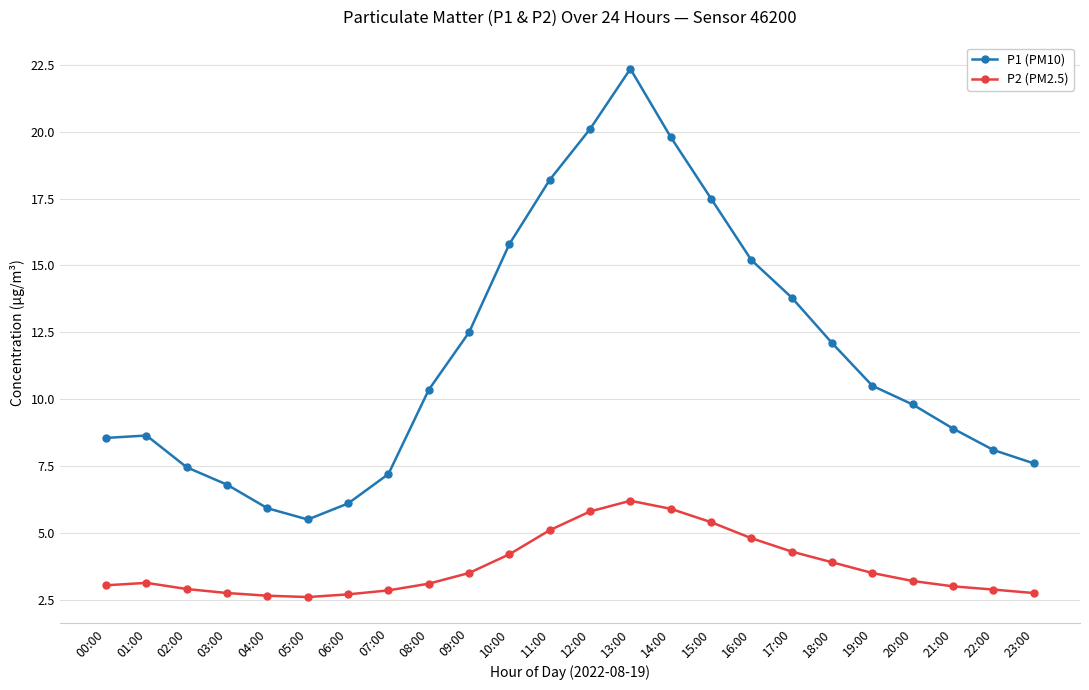

In P1 (PM10), how many points are lower than both neighbors (excluding endpoints)?

1